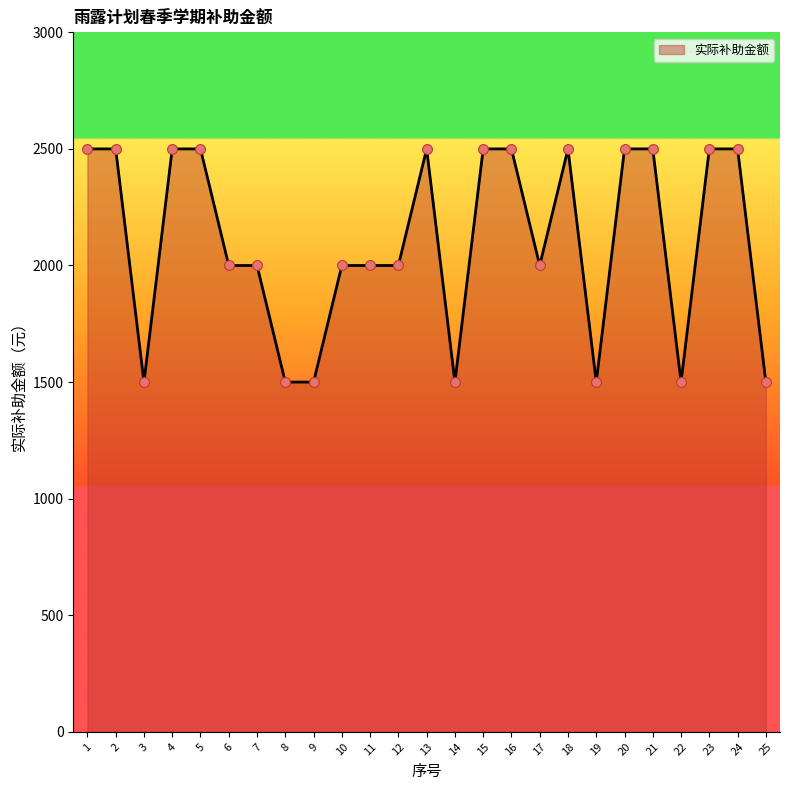

Approximately how many times larger is the value at 9 compared to 25?

1.0